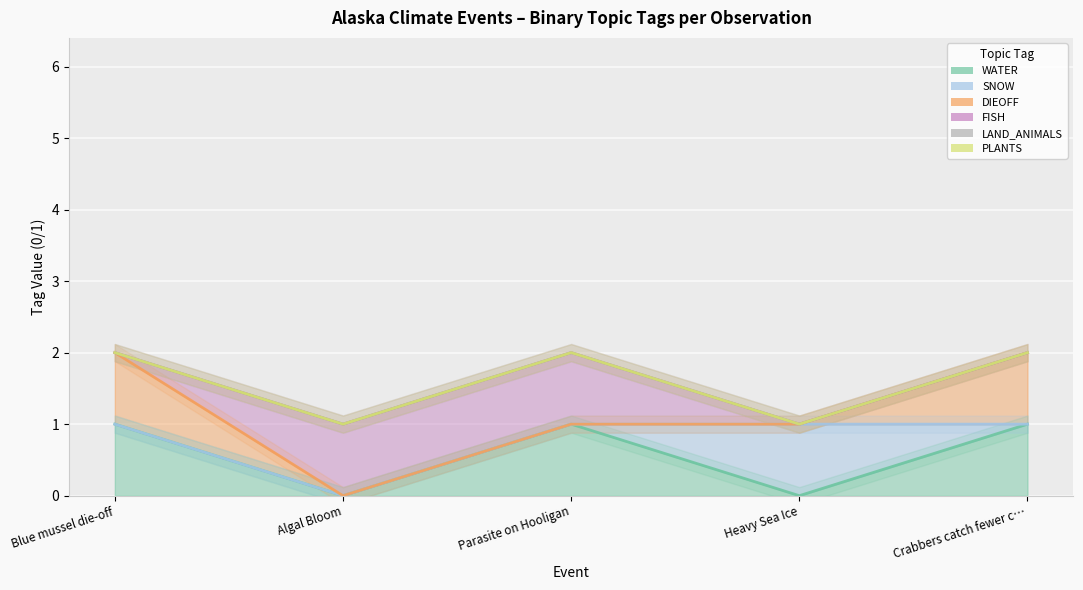

What position from the right is Algal Bloom?

4